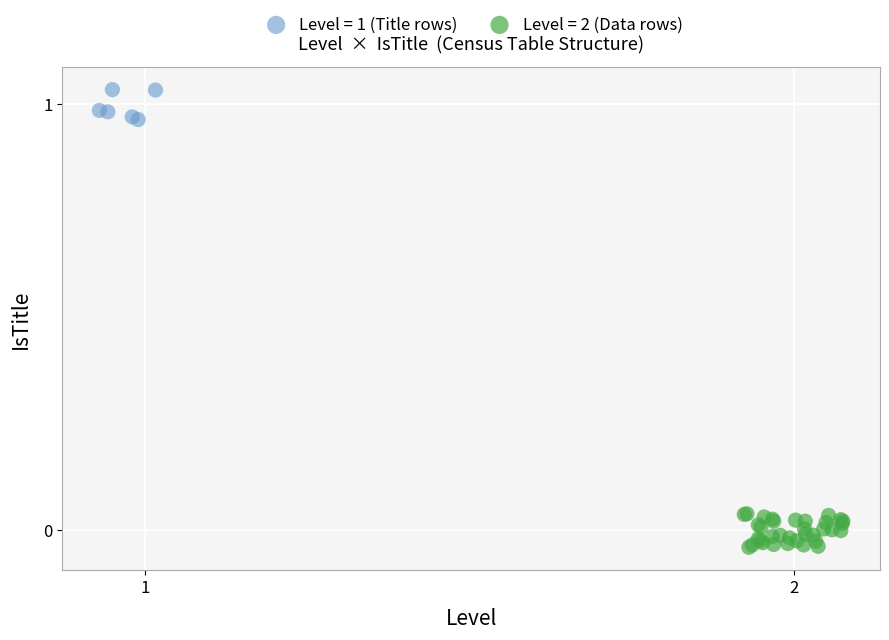

Which series contains the highest Y value?

Level = 1 (Title rows)